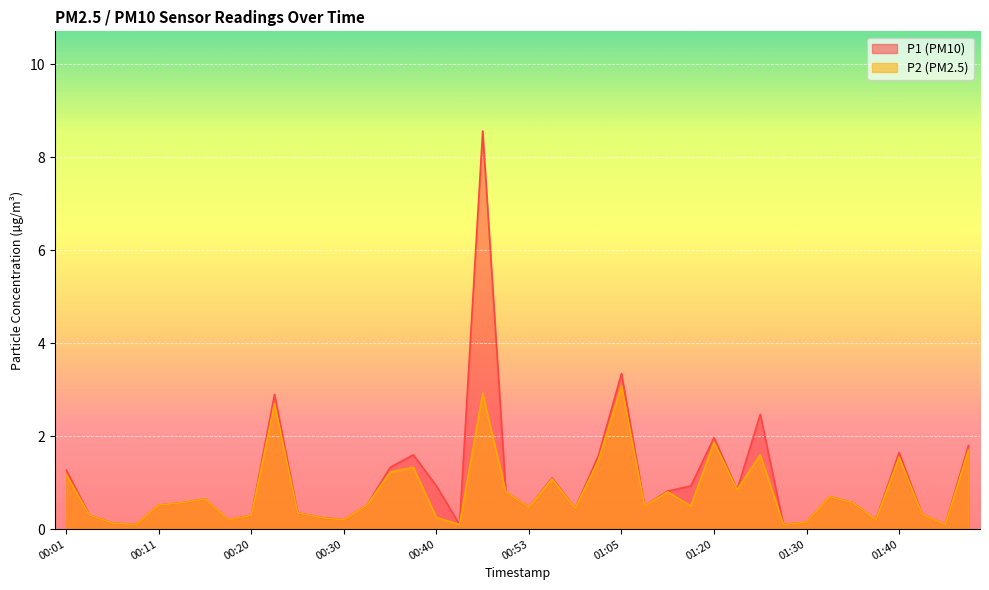

Between 00:45 and 01:42, which is larger?

00:45